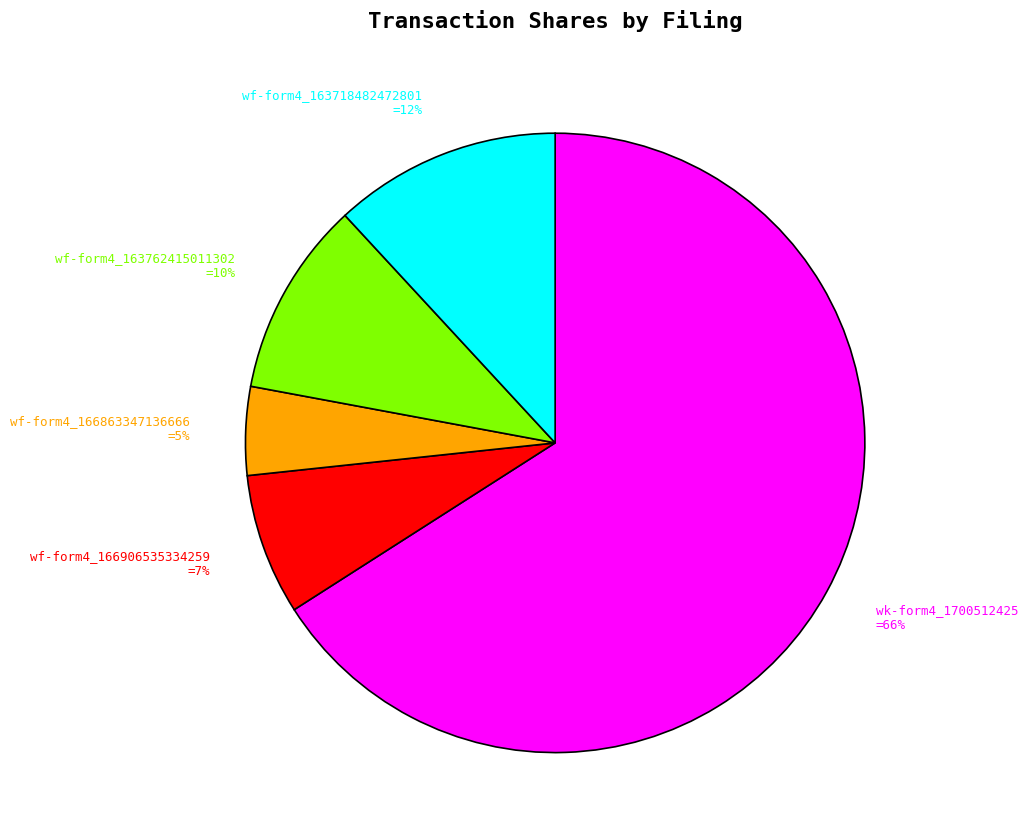

To the nearest percent, what is the difference between the largest and smallest slice percentages?

61%